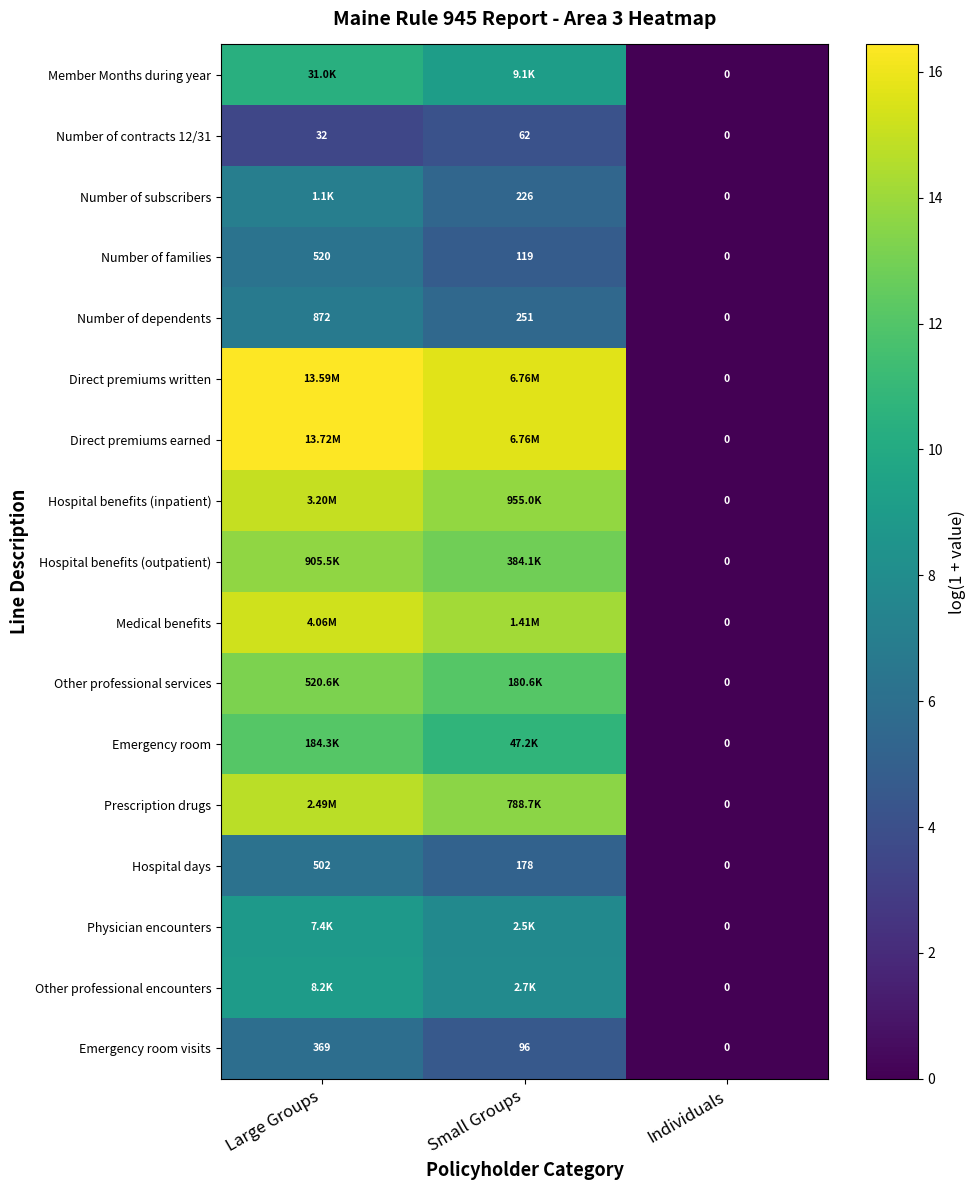

What is the sum of all Number of subscribers values?

12.4